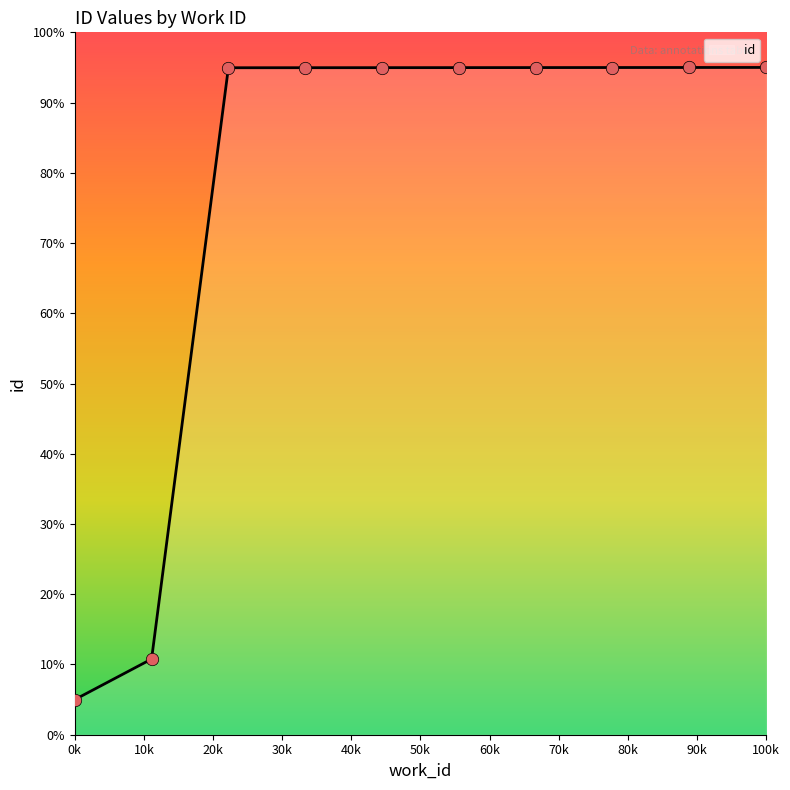

What is the smallest value displayed?

5.0